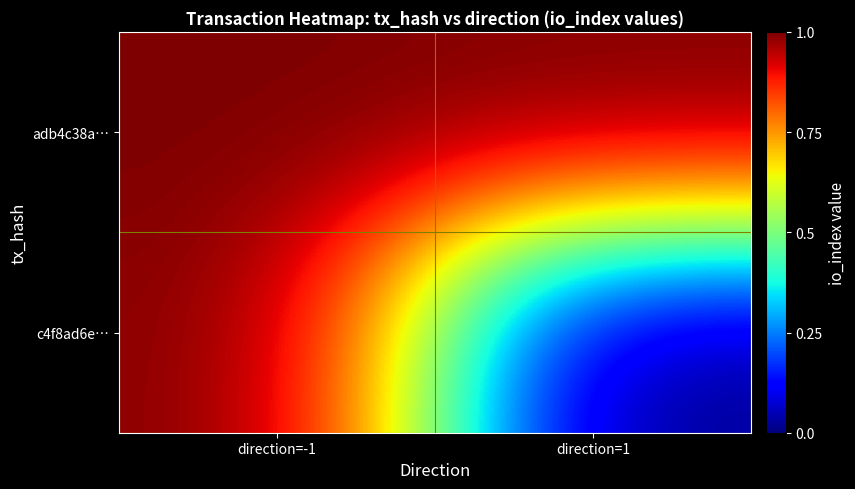

Reading right to left, what are all the values shown in this chart?

adb4c38a…: direction=1=1	direction=-1=1
c4f8ad6e…: direction=1=0	direction=-1=1